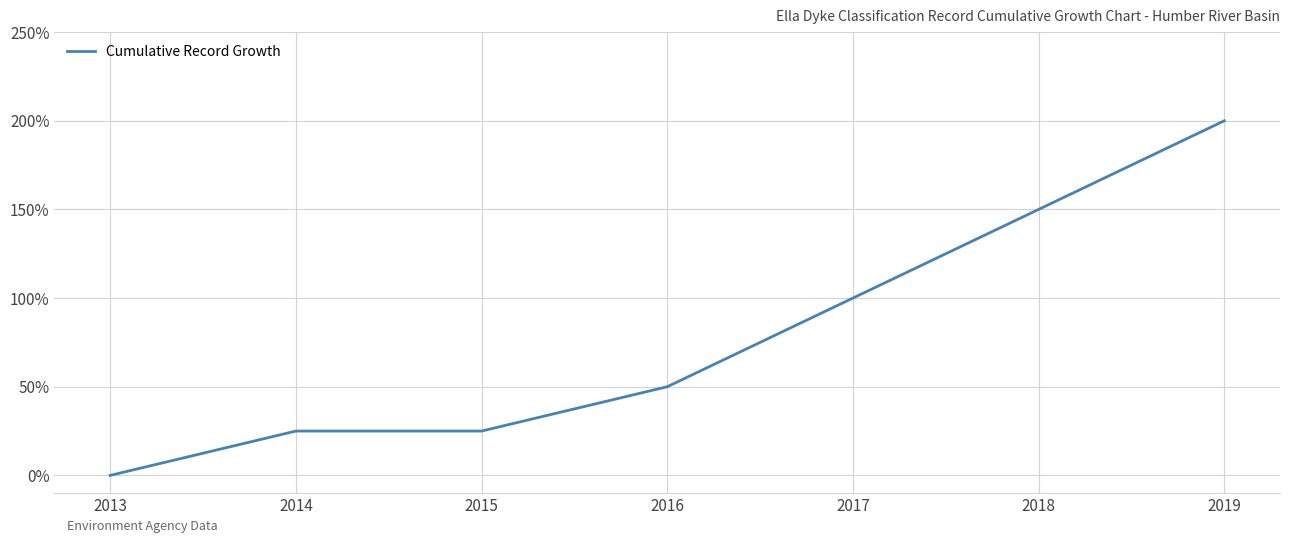

Reading left to right, transcribe all the data shown in this chart.

2013=0	2014=25	2015=25	2016=50	2019=200